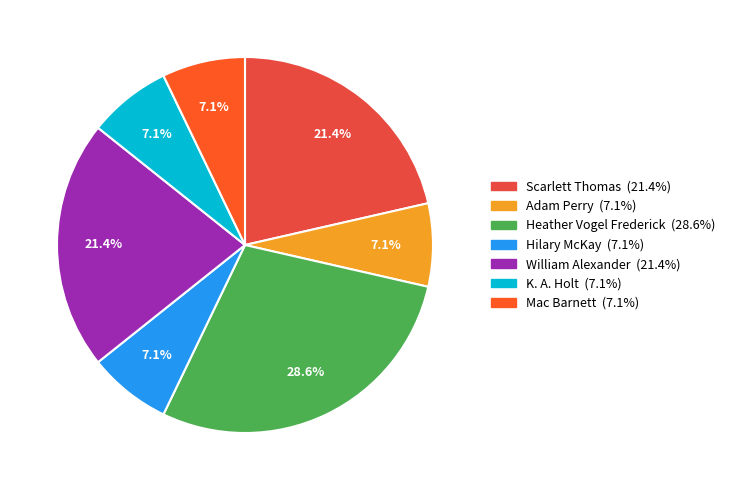

How many segments does this pie chart have?

7